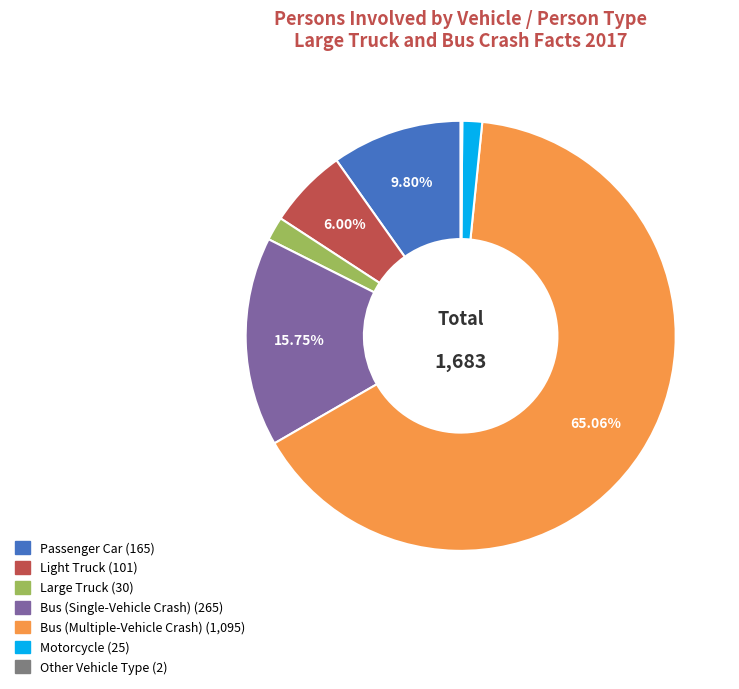

Is there any slice that represents more than half of the pie?

Yes